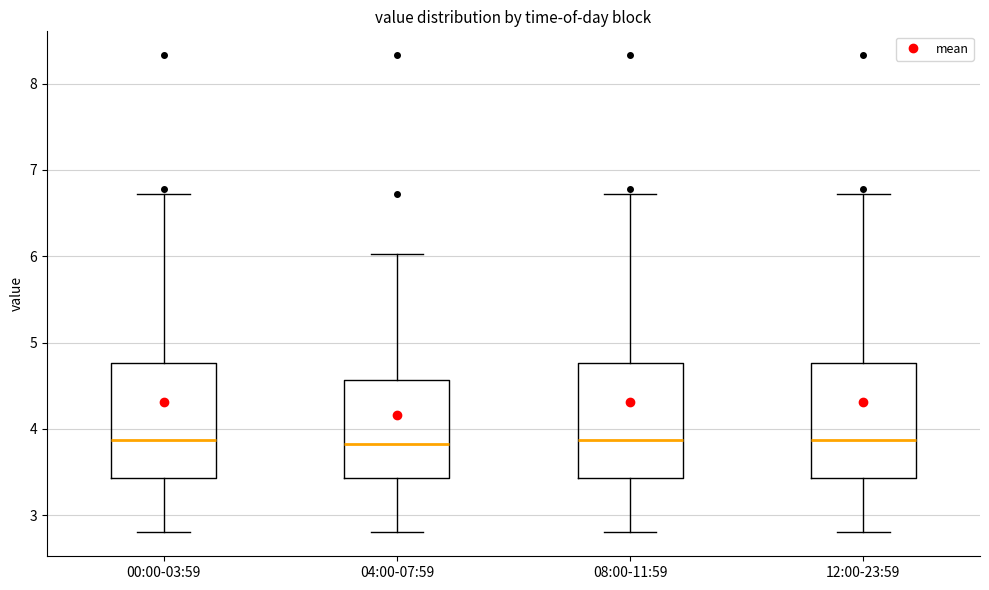

Reading left to right, read every box against the y-axis: the position of its median line, the range the box covers, and the ends of its whiskers. The values are not printed on the chart, so give them approximately, as read against the axis.

00:00-03:59: median 3.9, box 3.4 to 4.8, whiskers 2.8 to 6.7
04:00-07:59: median 3.8, box 3.4 to 4.6, whiskers 2.8 to 6.0
08:00-11:59: median 3.9, box 3.4 to 4.8, whiskers 2.8 to 6.7
12:00-23:59: median 3.9, box 3.4 to 4.8, whiskers 2.8 to 6.7